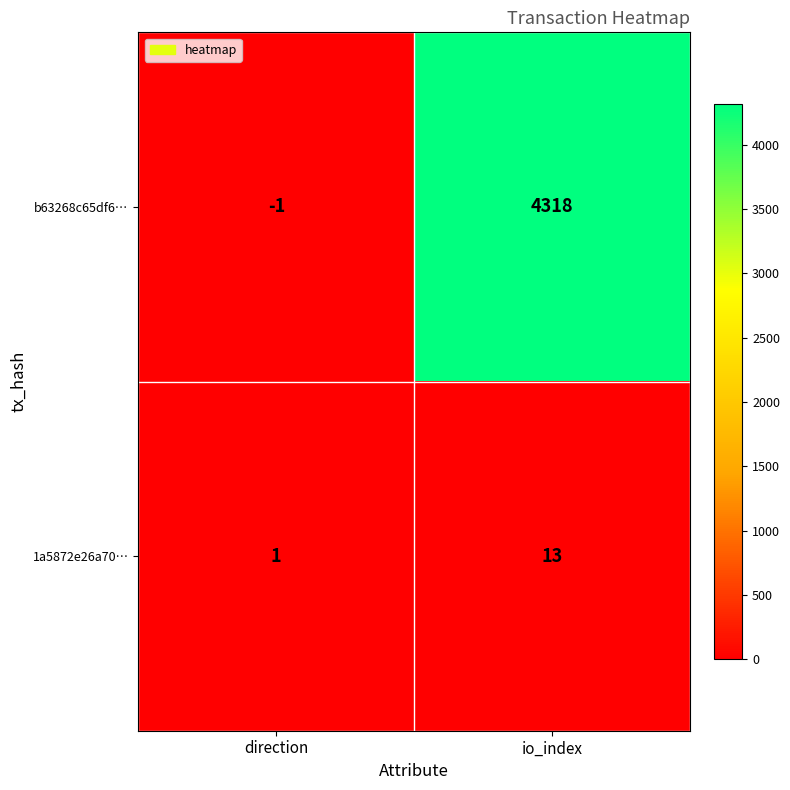

At which label does 1a5872e26a70… reach its peak?

io_index